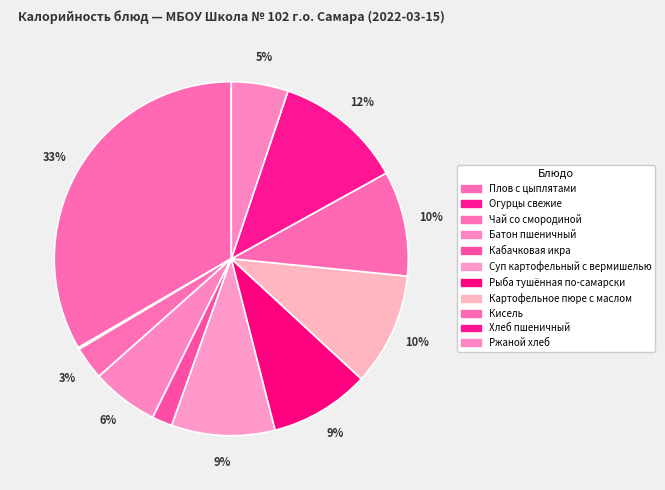

Which category has the smallest portion of the pie?

Огурцы свежие